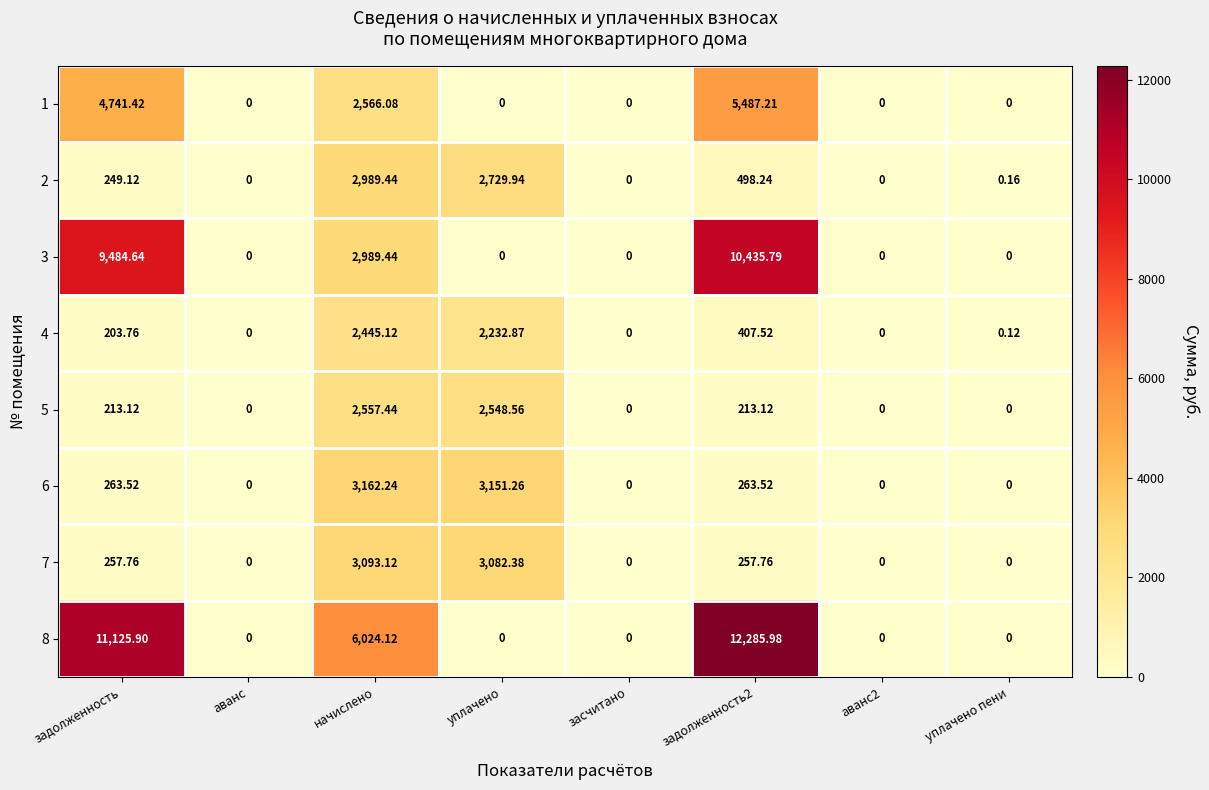

At which category is the sum across all series the highest?

задолженность2